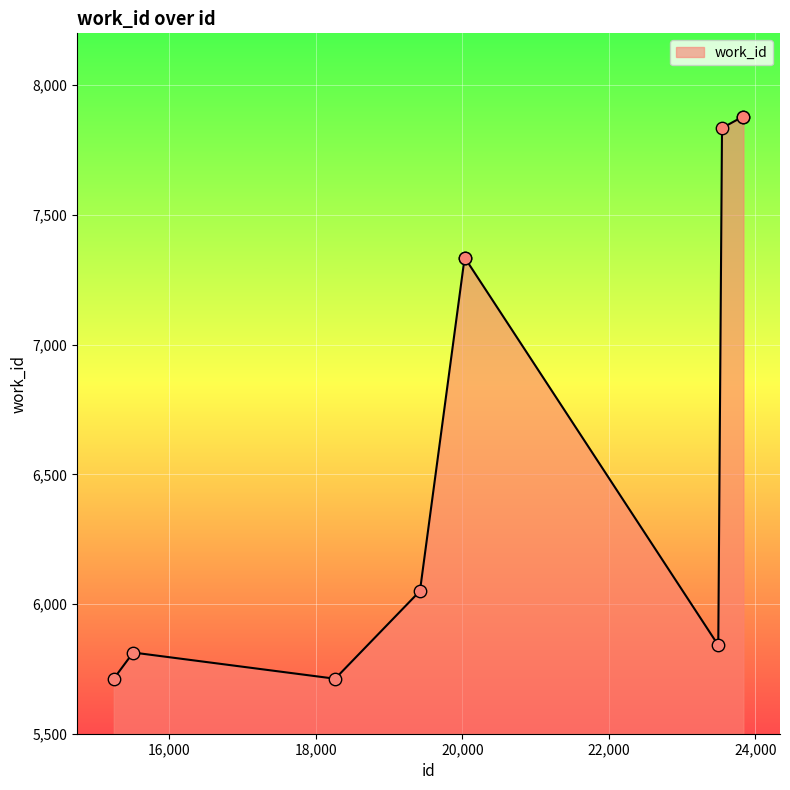

What is the minimum value shown in the chart?

5712